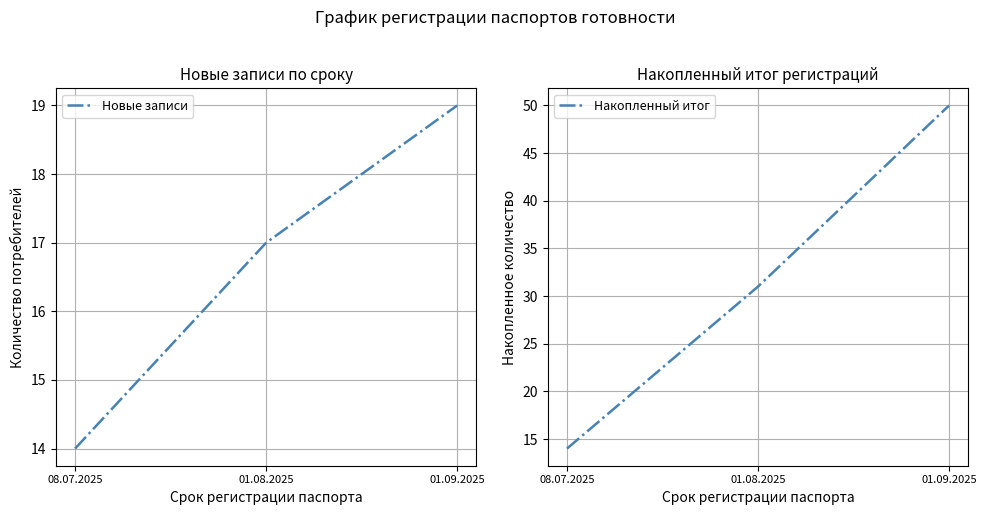

What is the greatest value displayed?

50